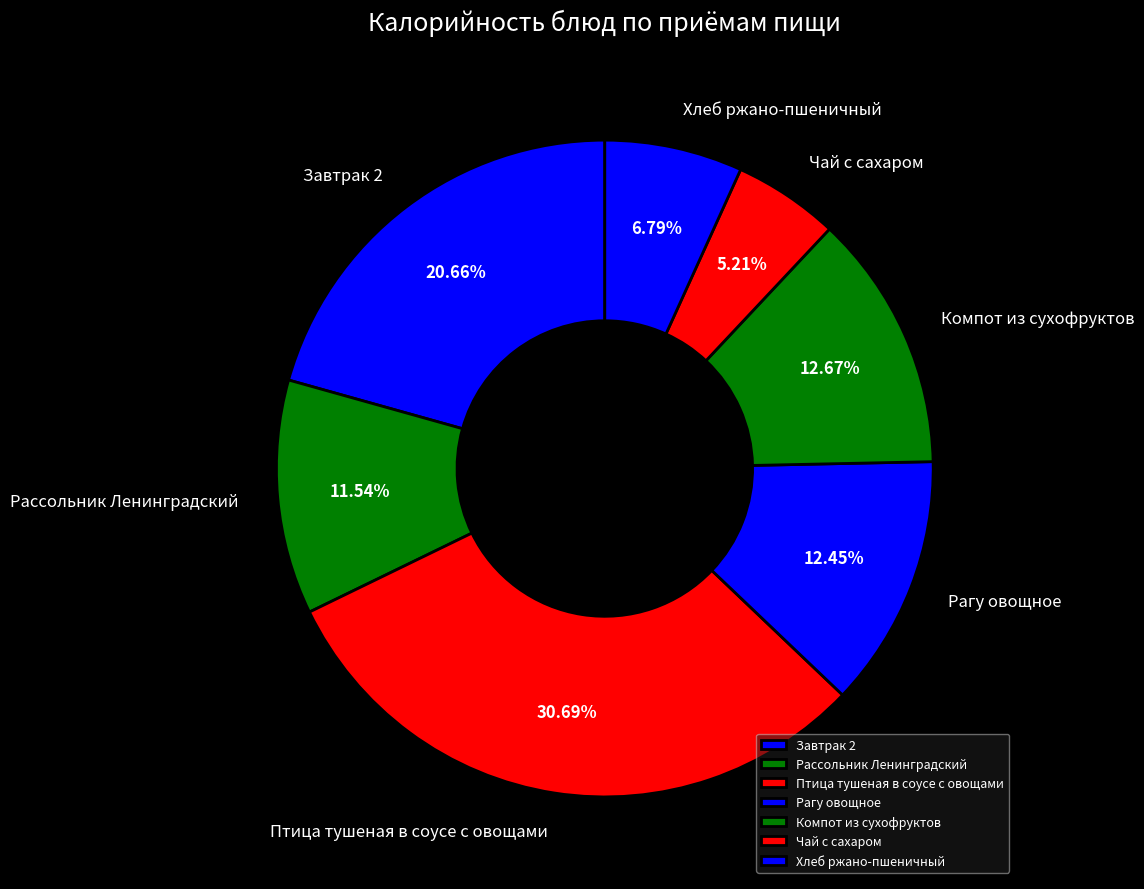

Is there a majority slice in this chart?

No